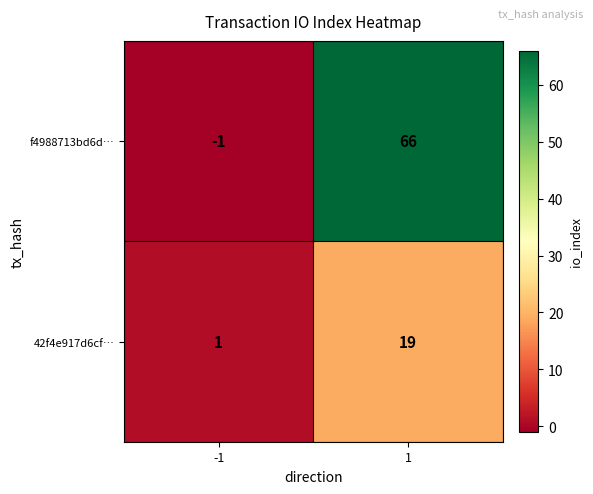

Rank the series at 1 from lowest to highest value.

42f4e917d6cf…, f4988713bd6d…